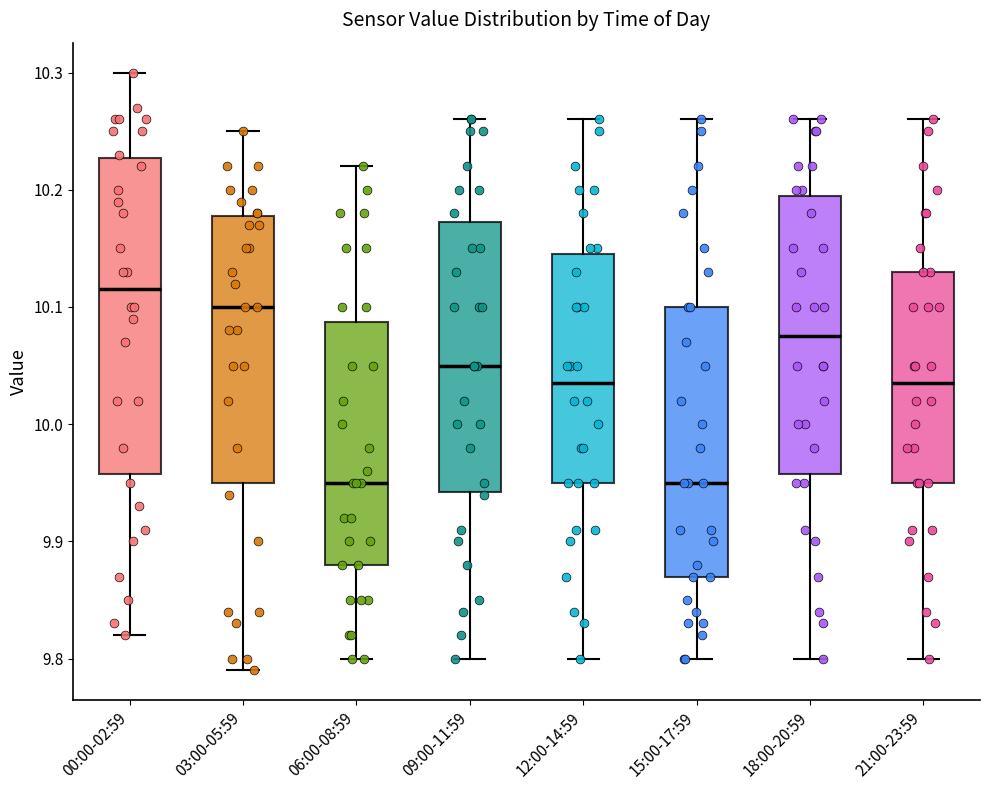

Comparing the boxes themselves (not the whiskers), which one is the tallest?

00:00-02:59